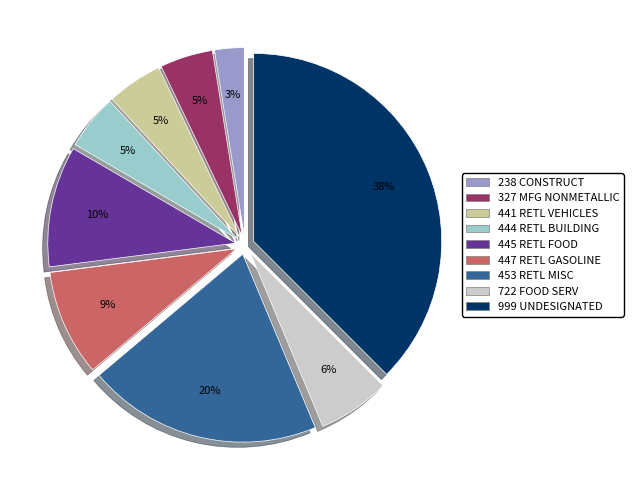

Does 999 UNDESIGNATED account for over 50% of the chart?

No